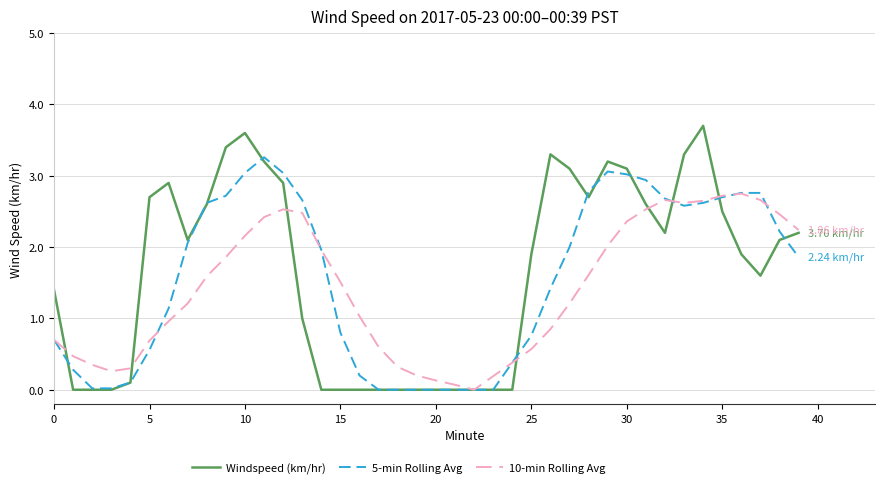

Which series has the widest spread of values?

Windspeed (km/hr)